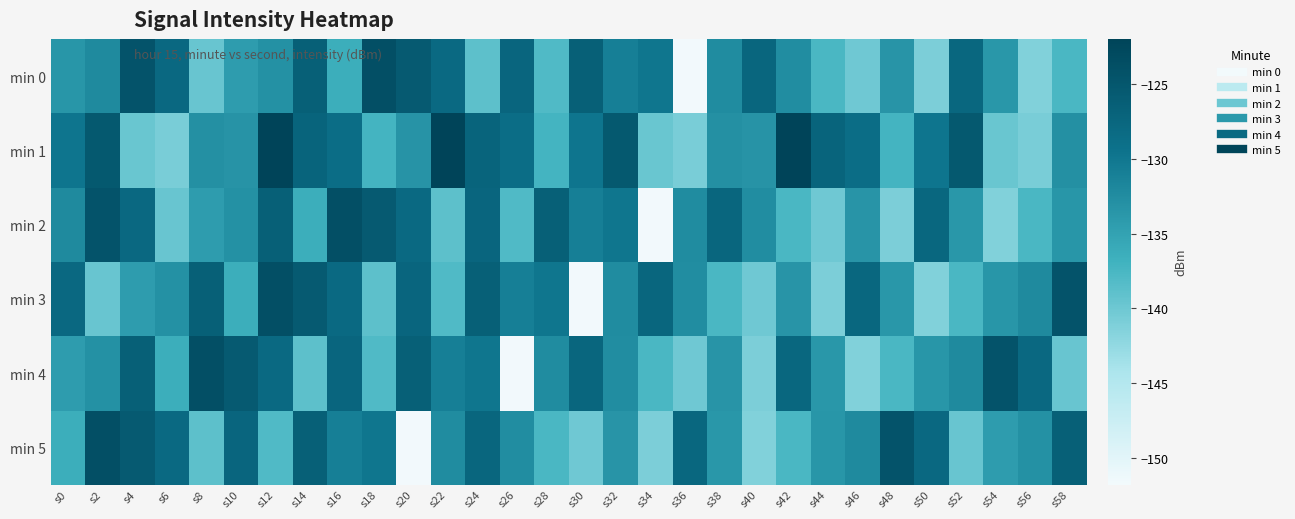

Reading left to right, list all the values displayed in this chart.

min 0: s0=-133.6	s2=-132.1	s4=-124.4	s6=-127.9	s8=-139.6	s10=-134.4	s12=-133.0	s14=-126.4	s16=-136.3	s18=-123.7	s20=-125.5	s22=-128.0	s24=-138.9	s26=-127.4	s28=-138.0	s30=-126.4	s32=-130.9	s34=-129.8	s36=-151.8	s38=-132.4	s40=-127.5	s42=-132.6	s44=-137.6	s46=-140.1	s48=-133.4	s50=-141.1	s52=-127.6	s54=-133.6	s56=-141.3	s58=-137.6
min 1: s0=-129.7	s2=-125.3	s4=-139.8	s6=-140.8	s8=-132.8	s10=-133.3	s12=-122.0	s14=-127.2	s16=-128.5	s18=-137.2	s20=-133.3	s22=-122.0	s24=-127.2	s26=-128.5	s28=-137.2	s30=-129.7	s32=-125.3	s34=-139.8	s36=-140.8	s38=-132.8	s40=-133.3	s42=-122.0	s44=-127.2	s46=-128.5	s48=-137.2	s50=-129.7	s52=-125.3	s54=-139.8	s56=-140.8	s58=-132.8
min 2: s0=-132.1	s2=-124.4	s4=-127.9	s6=-139.6	s8=-134.4	s10=-133.0	s12=-126.4	s14=-136.3	s16=-123.7	s18=-125.5	s20=-128.0	s22=-138.9	s24=-127.4	s26=-138.0	s28=-126.4	s30=-130.9	s32=-129.8	s34=-151.8	s36=-132.4	s38=-127.5	s40=-132.6	s42=-137.6	s44=-140.1	s46=-133.4	s48=-141.1	s50=-127.6	s52=-133.6	s54=-141.3	s56=-137.6	s58=-133.6
min 3: s0=-127.9	s2=-139.6	s4=-134.4	s6=-133.0	s8=-126.4	s10=-136.3	s12=-123.7	s14=-125.5	s16=-128.0	s18=-138.9	s20=-127.4	s22=-138.0	s24=-126.4	s26=-130.9	s28=-129.8	s30=-151.8	s32=-132.4	s34=-127.5	s36=-132.6	s38=-137.6	s40=-140.1	s42=-133.4	s44=-141.1	s46=-127.6	s48=-133.6	s50=-141.3	s52=-137.6	s54=-133.6	s56=-132.1	s58=-124.4
min 4: s0=-134.4	s2=-133.0	s4=-126.4	s6=-136.3	s8=-123.7	s10=-125.5	s12=-128.0	s14=-138.9	s16=-127.4	s18=-138.0	s20=-126.4	s22=-130.9	s24=-129.8	s26=-151.8	s28=-132.4	s30=-127.5	s32=-132.6	s34=-137.6	s36=-140.1	s38=-133.4	s40=-141.1	s42=-127.6	s44=-133.6	s46=-141.3	s48=-137.6	s50=-133.6	s52=-132.1	s54=-124.4	s56=-127.9	s58=-139.6
min 5: s0=-136.3	s2=-123.7	s4=-125.5	s6=-128.0	s8=-138.9	s10=-127.4	s12=-138.0	s14=-126.4	s16=-130.9	s18=-129.8	s20=-151.8	s22=-132.4	s24=-127.5	s26=-132.6	s28=-137.6	s30=-140.1	s32=-133.4	s34=-141.1	s36=-127.6	s38=-133.6	s40=-141.3	s42=-137.6	s44=-133.6	s46=-132.1	s48=-124.4	s50=-127.9	s52=-139.6	s54=-134.4	s56=-133.0	s58=-126.4